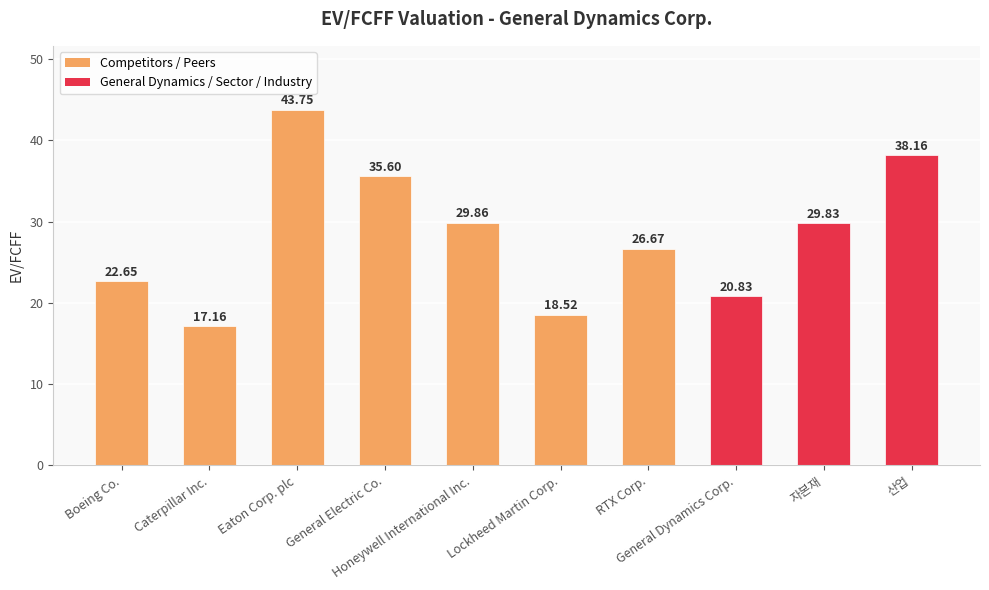

What is the label of the 7th bar from the right?

General Electric Co.